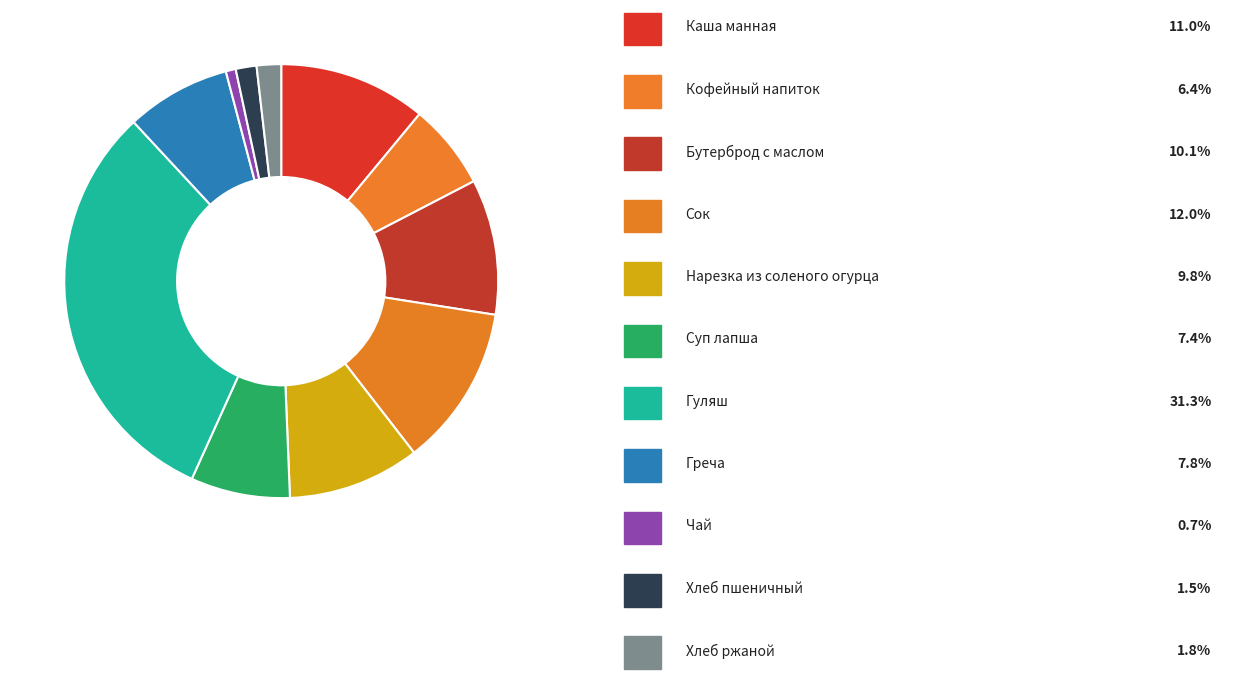

What is the smallest slice in the pie chart?

Чай